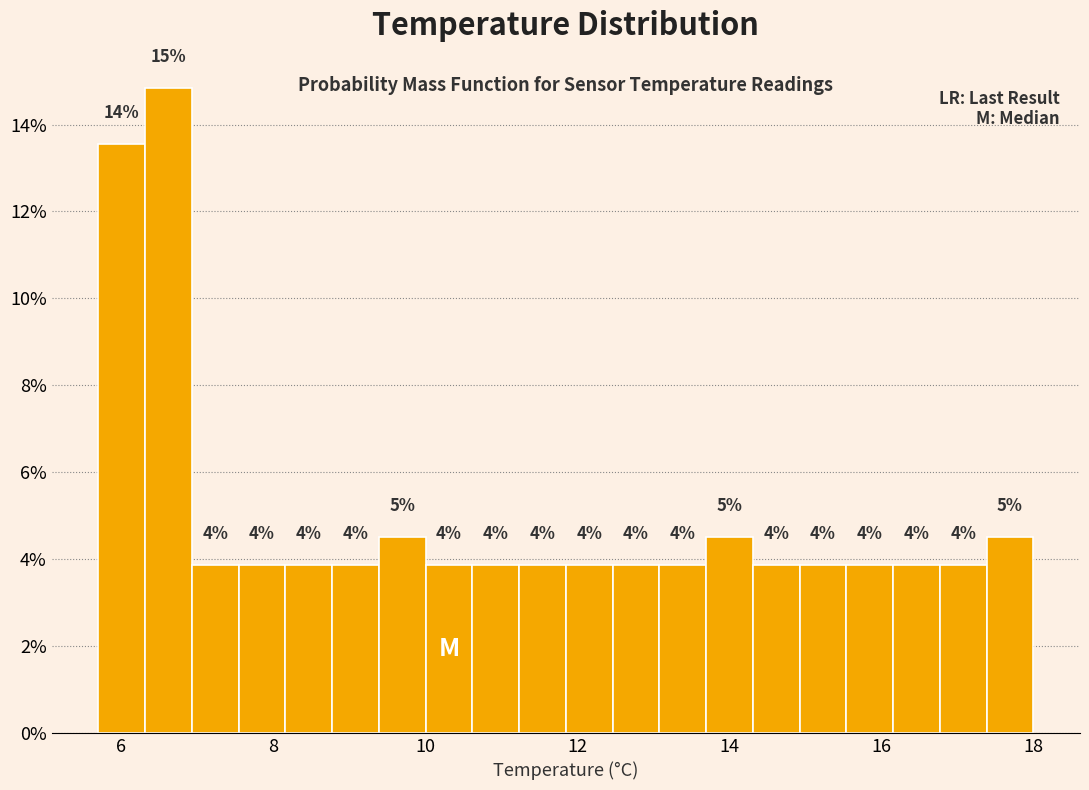

Around what value on the x-axis is the tallest bar? Give the approximate position of its centre, as read against the axis.

6.6